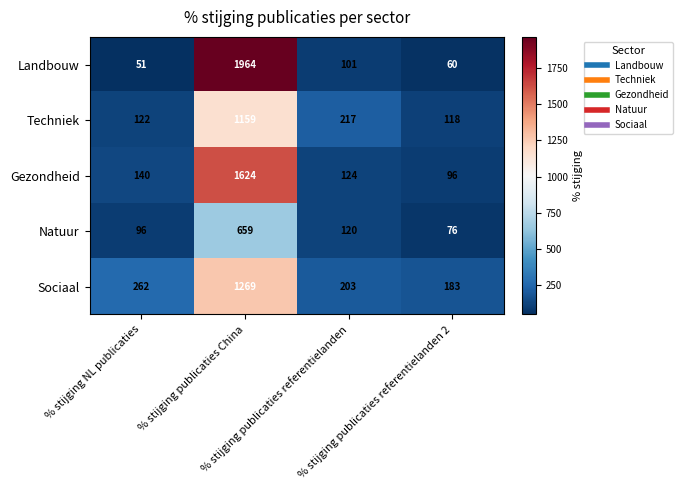

What is the spread (max minus min) of values at % stijging publicaties referentielanden 2?

123